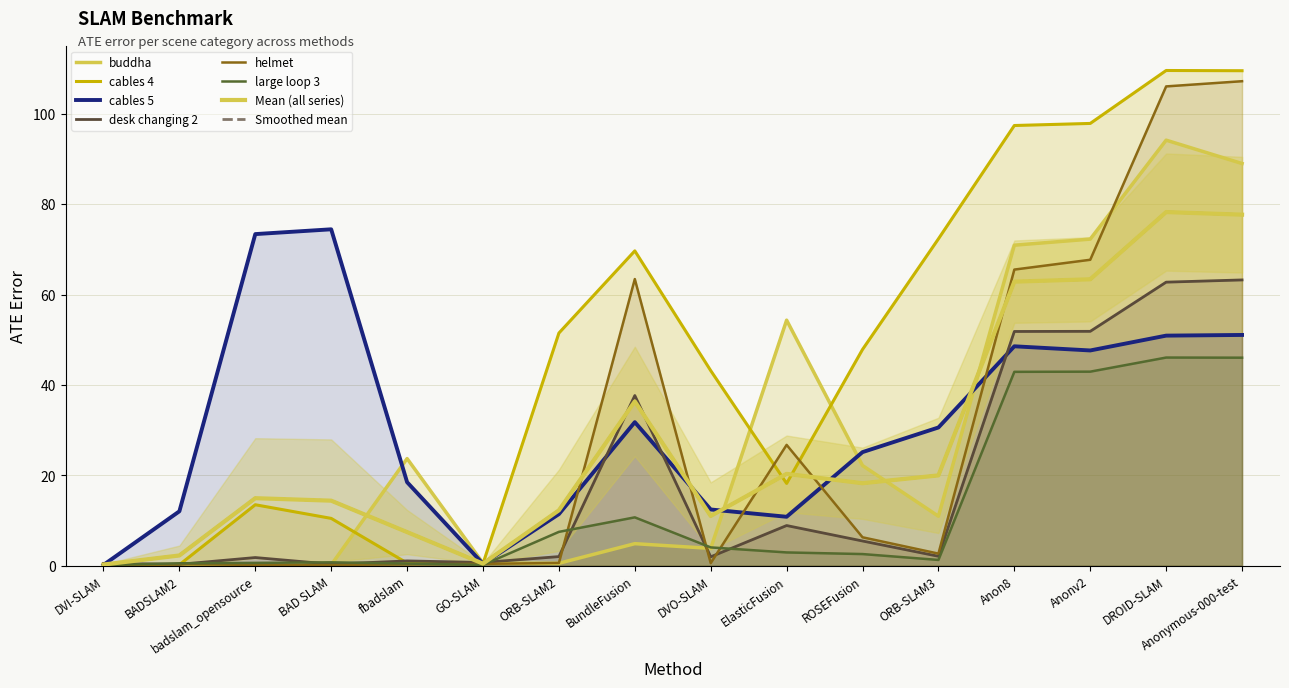

What is the difference between the maximum and minimum values in the cables 4 series?

109.3